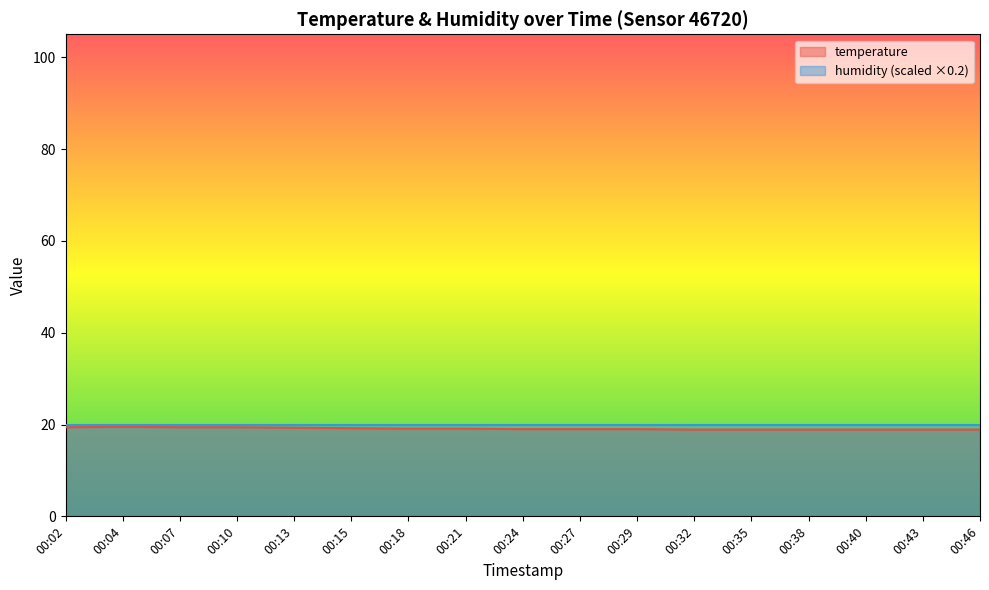

How many data points are less than 19?

6